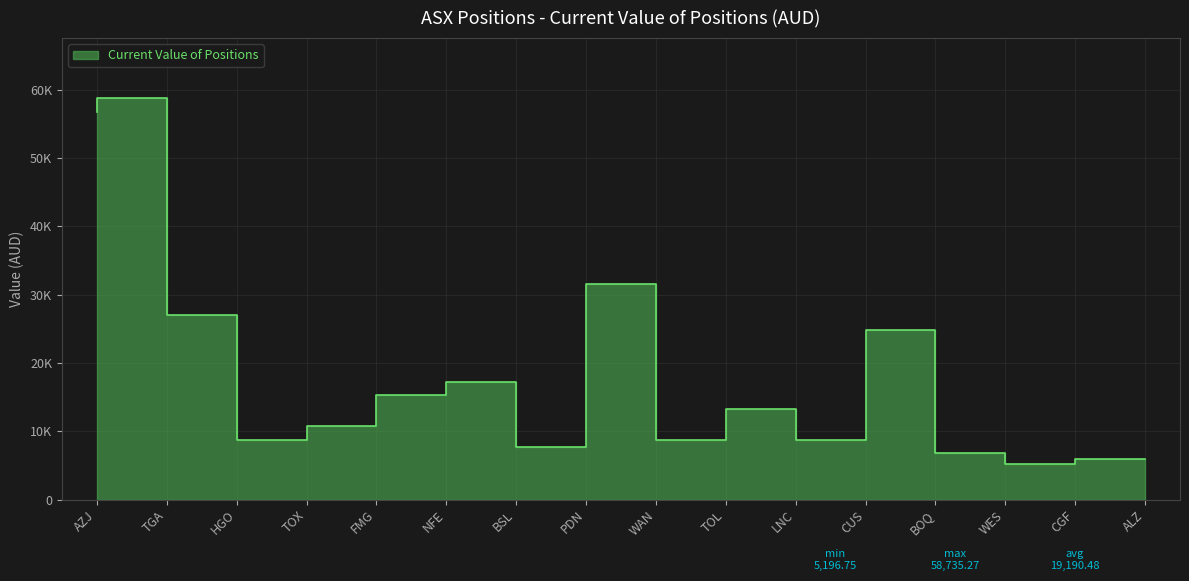

What is the label of the 10th point from the left?

TOL